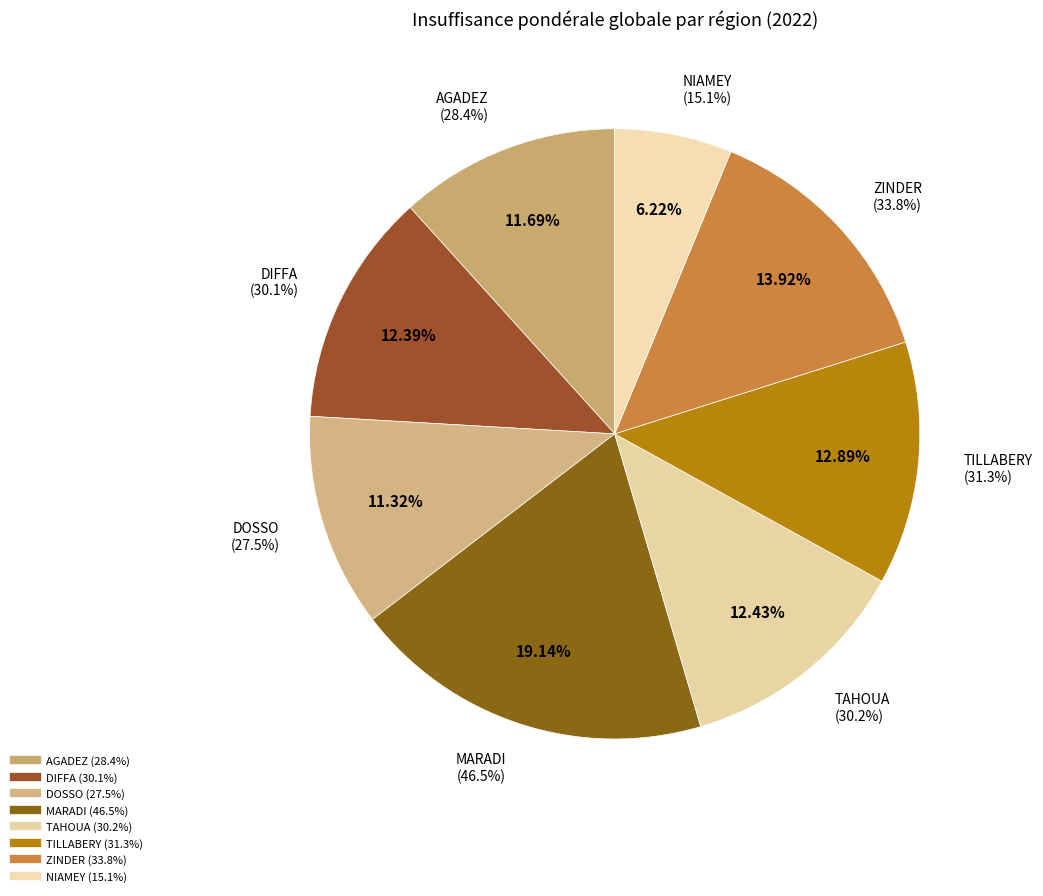

How many slices are in this pie chart?

8